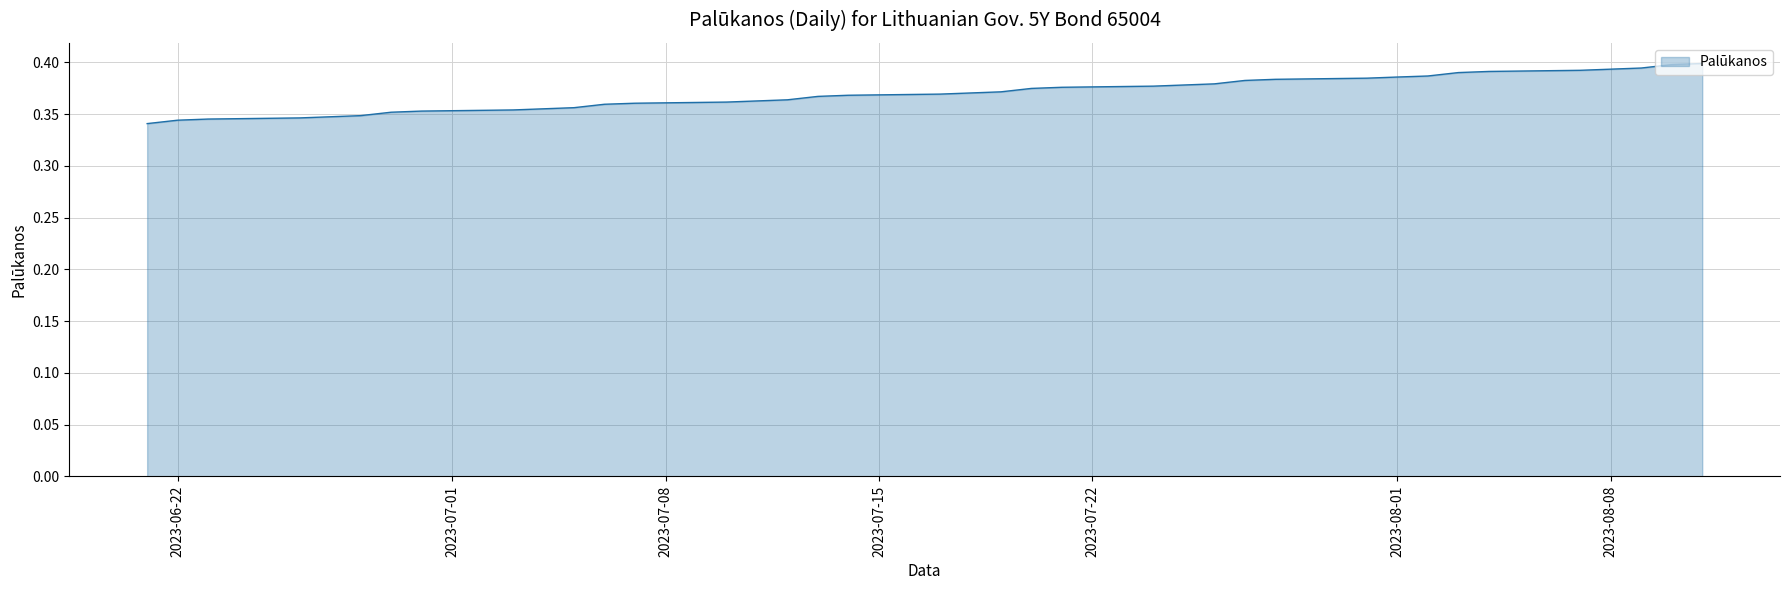

Does the chart have visible grid lines?

Yes